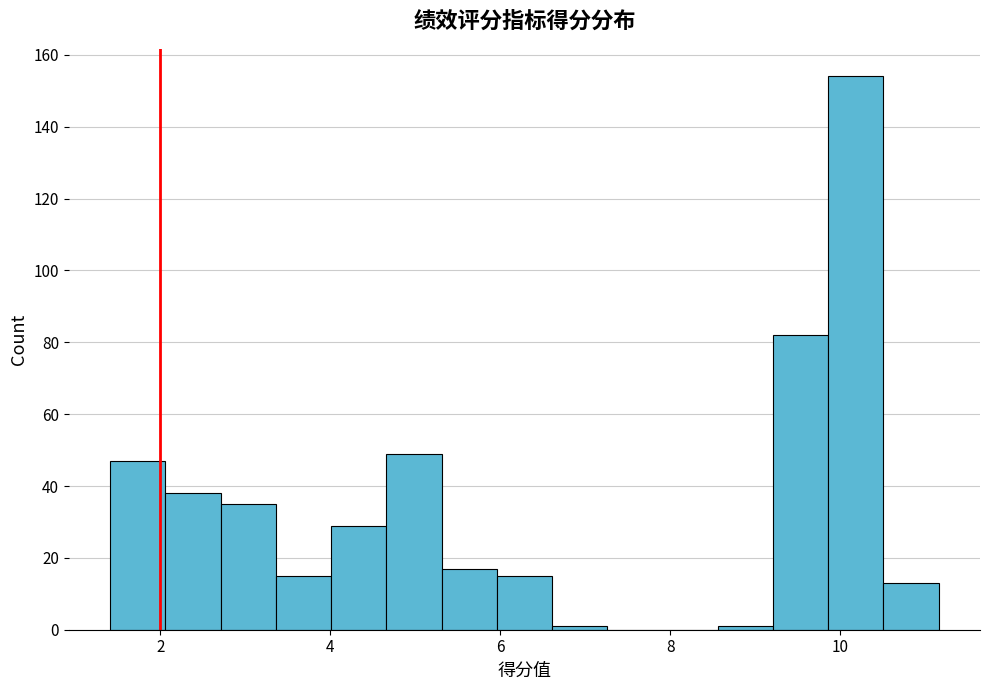

Around what value on the x-axis is the tallest bar? Give the approximate position of its centre, as read against the axis.

10.2